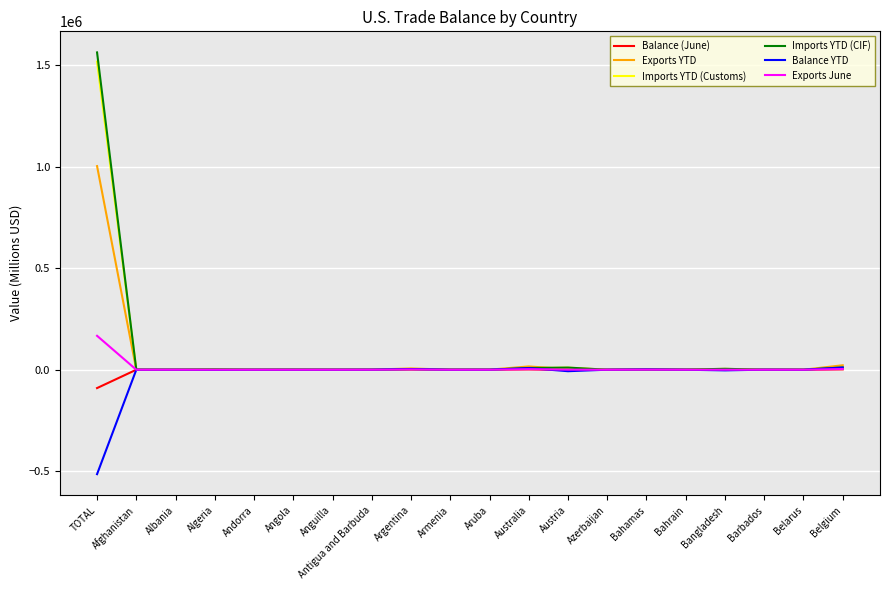

What is the sum of all Balance YTD values?

-501001.6